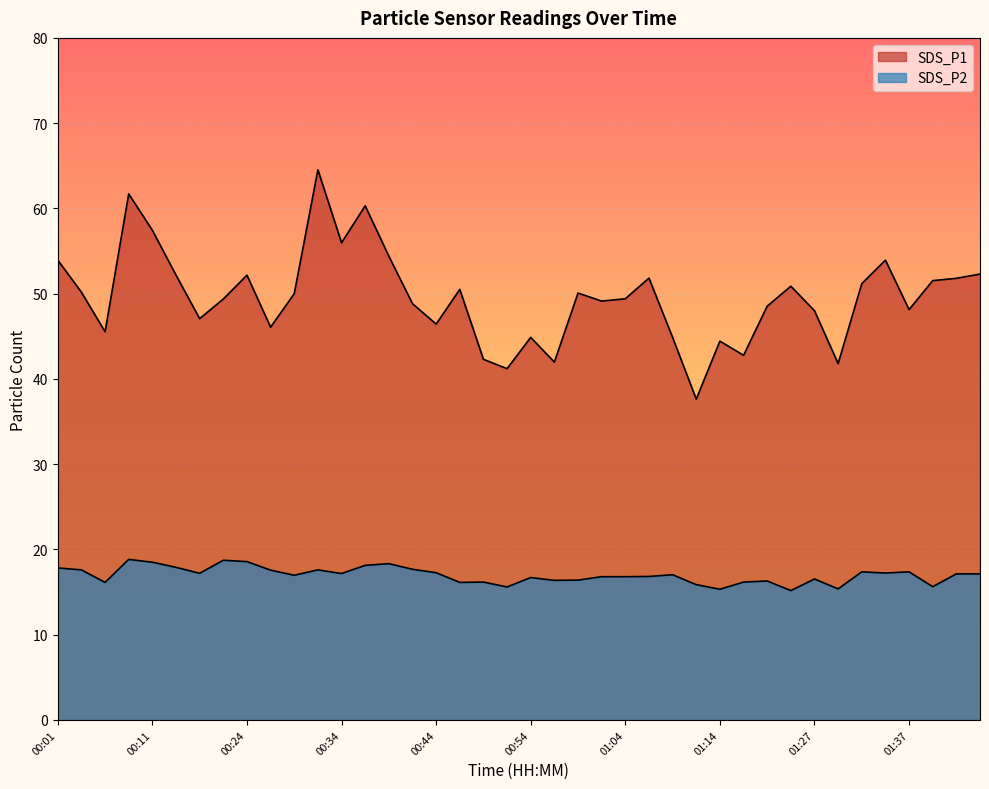

What position from the left is 00:37?

14